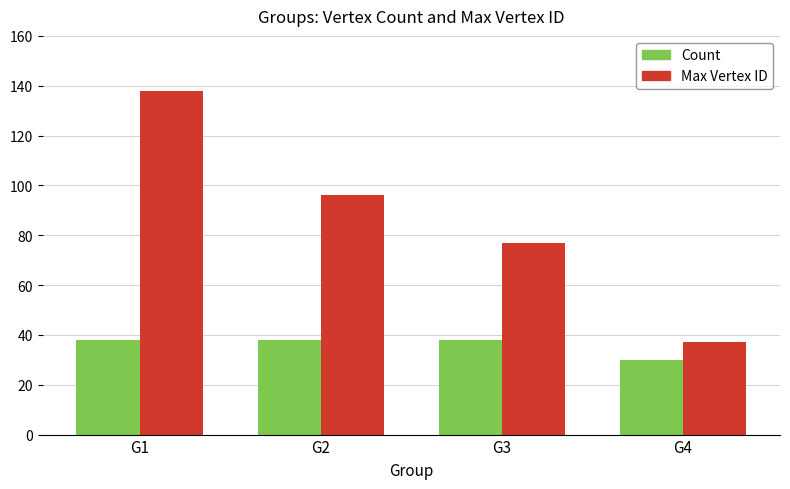

The value of Count at G2 is 38. True or false?

True